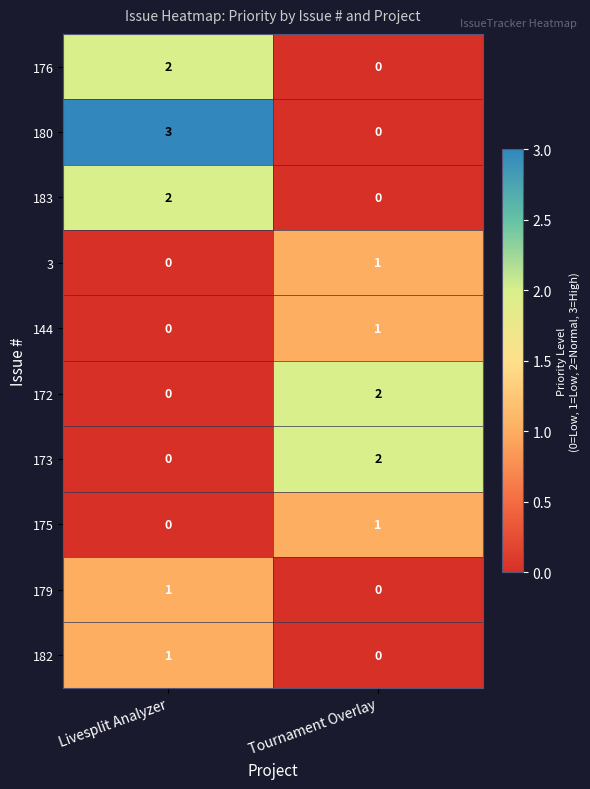

Reading right to left, extract all data points from this chart.

176: Tournament Overlay=0	Livesplit Analyzer=2
180: Tournament Overlay=0	Livesplit Analyzer=3
183: Tournament Overlay=0	Livesplit Analyzer=2
3: Tournament Overlay=1	Livesplit Analyzer=0
144: Tournament Overlay=1	Livesplit Analyzer=0
172: Tournament Overlay=2	Livesplit Analyzer=0
173: Tournament Overlay=2	Livesplit Analyzer=0
175: Tournament Overlay=1	Livesplit Analyzer=0
179: Tournament Overlay=0	Livesplit Analyzer=1
182: Tournament Overlay=0	Livesplit Analyzer=1